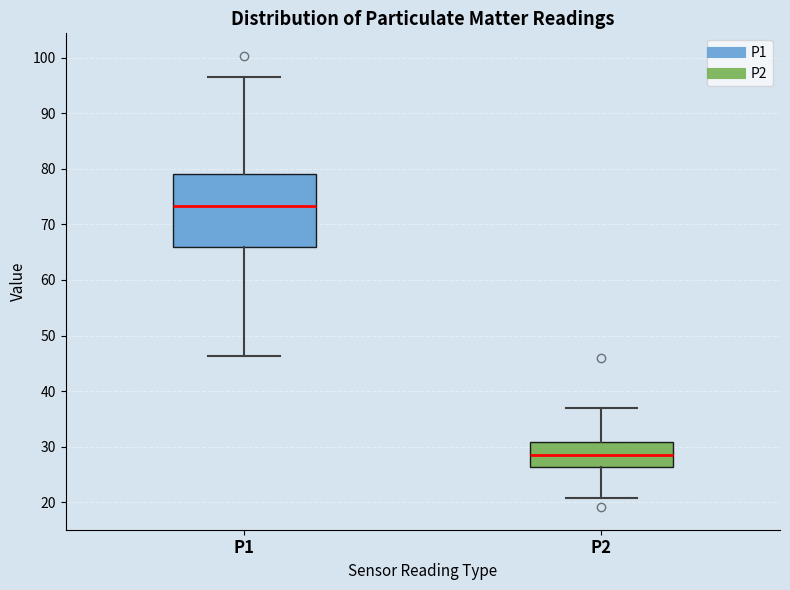

Which box's median line is the highest?

P1